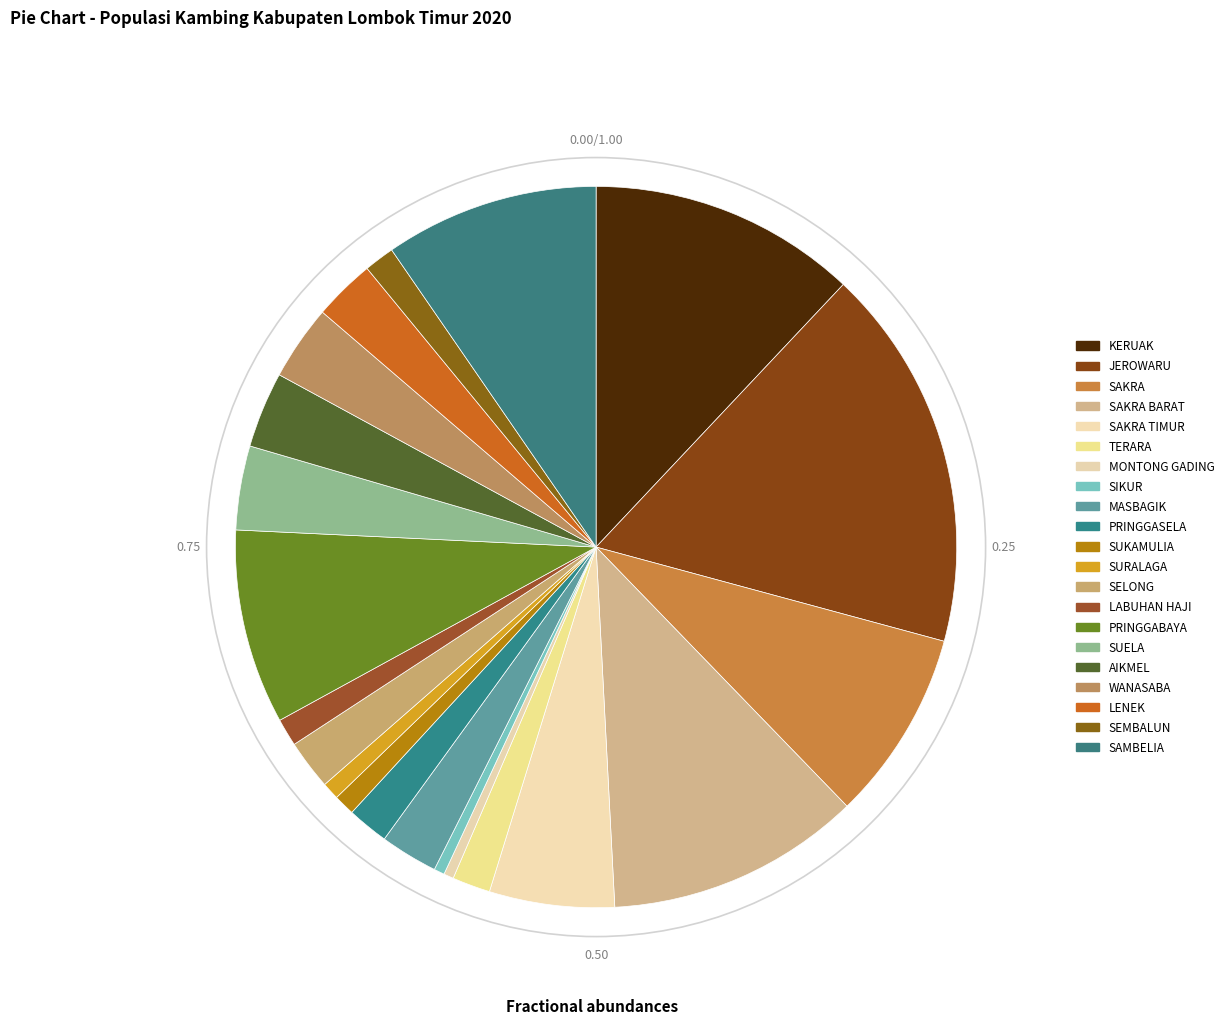

Which has a higher value, MASBAGIK or TERARA?

MASBAGIK